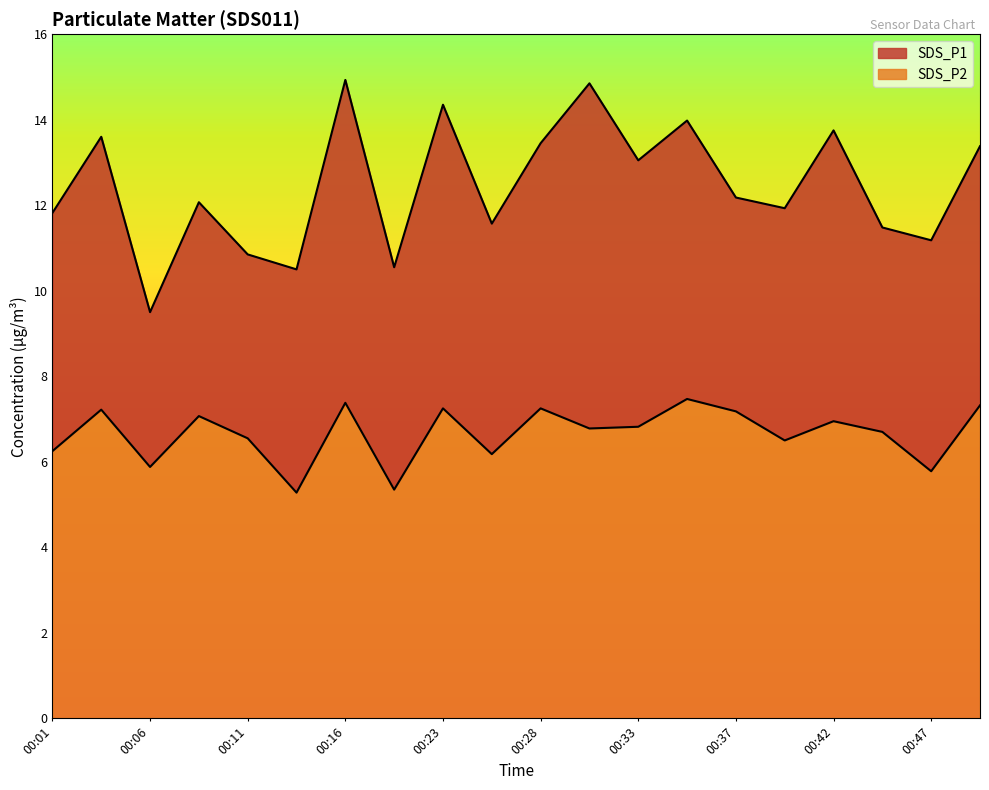

The SDS_P1 series shows 14.0 at 00:35. True or false?

True